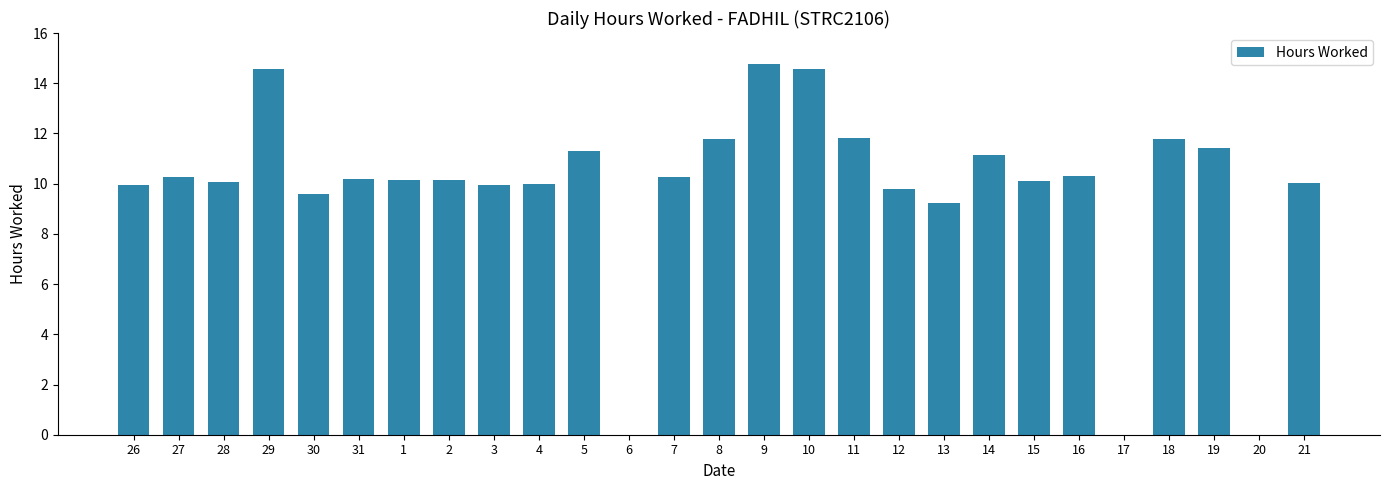

Count the number of data series in this chart.

1